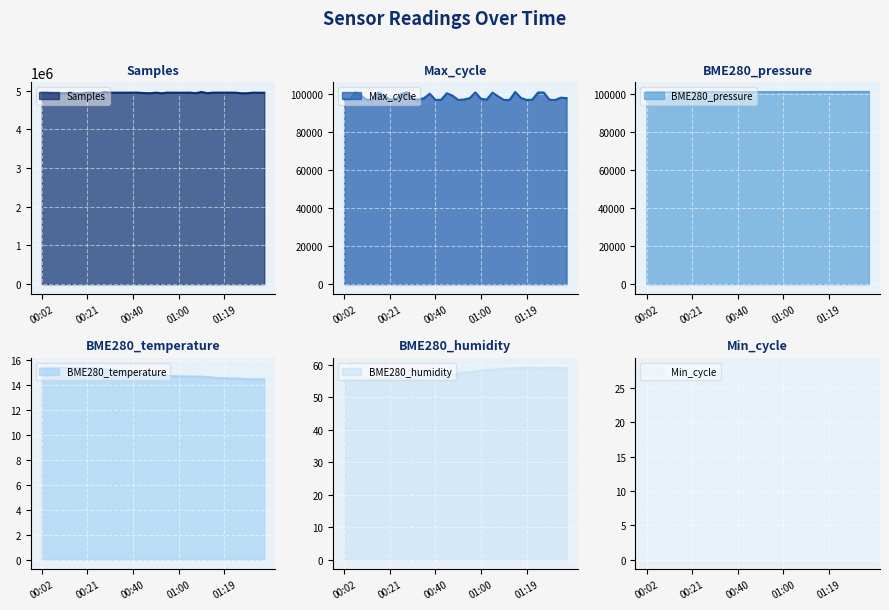

Which category has the lowest value across all series?

01:32